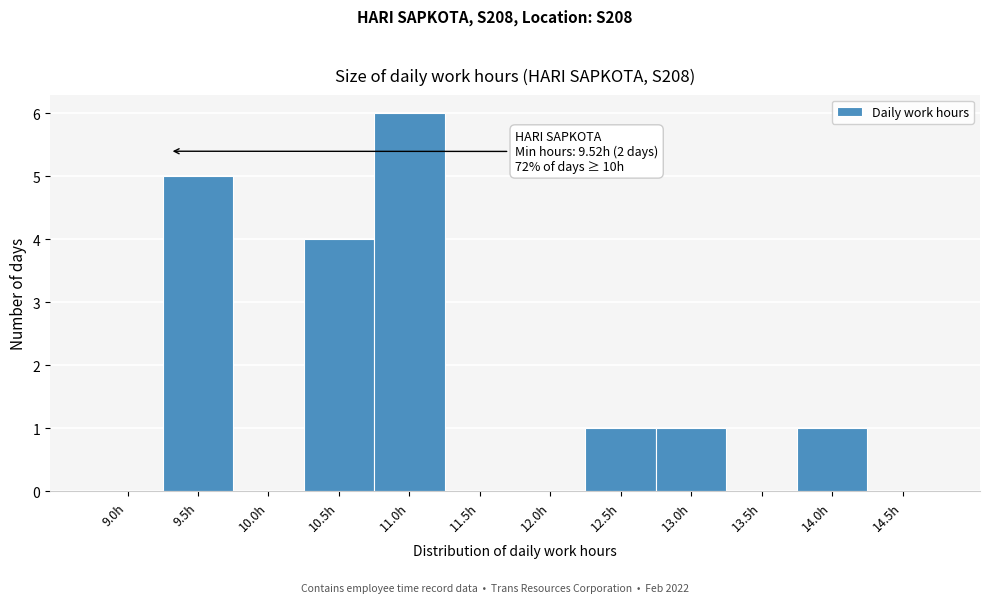

Reading left to right, list all the values displayed in this chart.

9.0h=0	9.5h=5	10.0h=0	10.5h=4	11.0h=6	11.5h=0	12.0h=0	12.5h=1	13.0h=1	13.5h=0	14.0h=1	14.5h=0